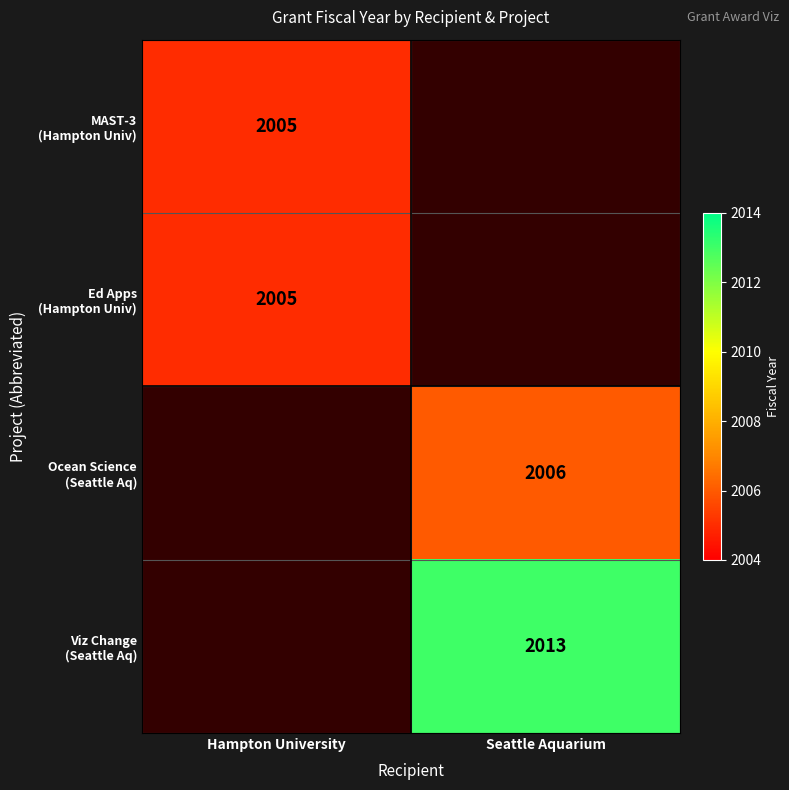

Is it true that Ocean Science (Seattle Aq) equals 3141.5 at Seattle Aquarium?

False